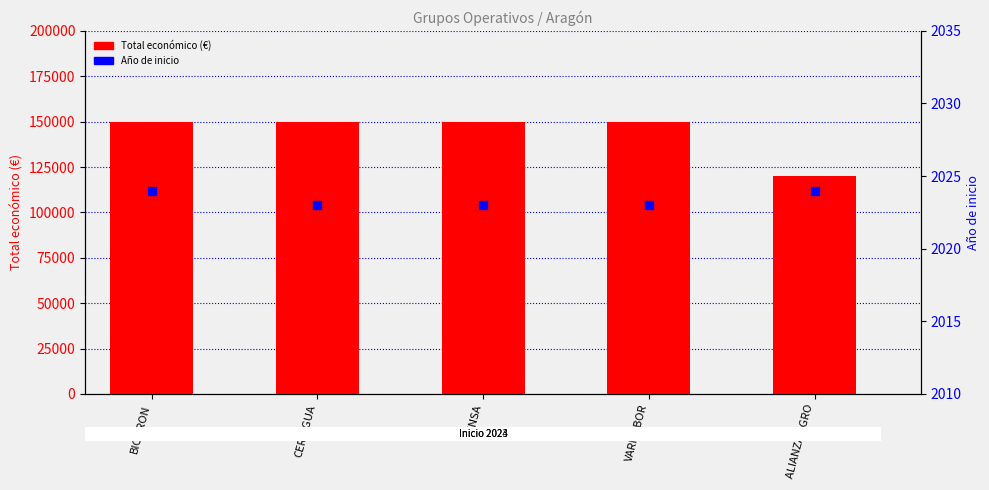

At which category is the sum across all series the highest?

BIODRON